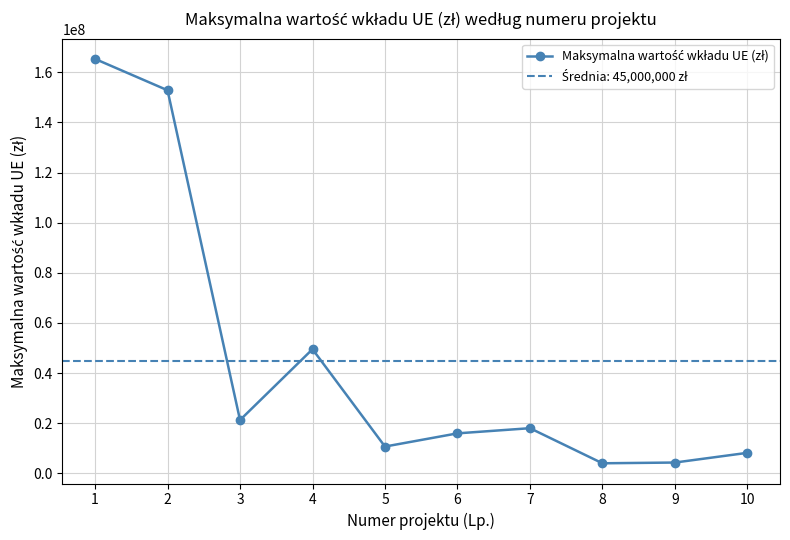

What value does the data have at 6?

15941836.2